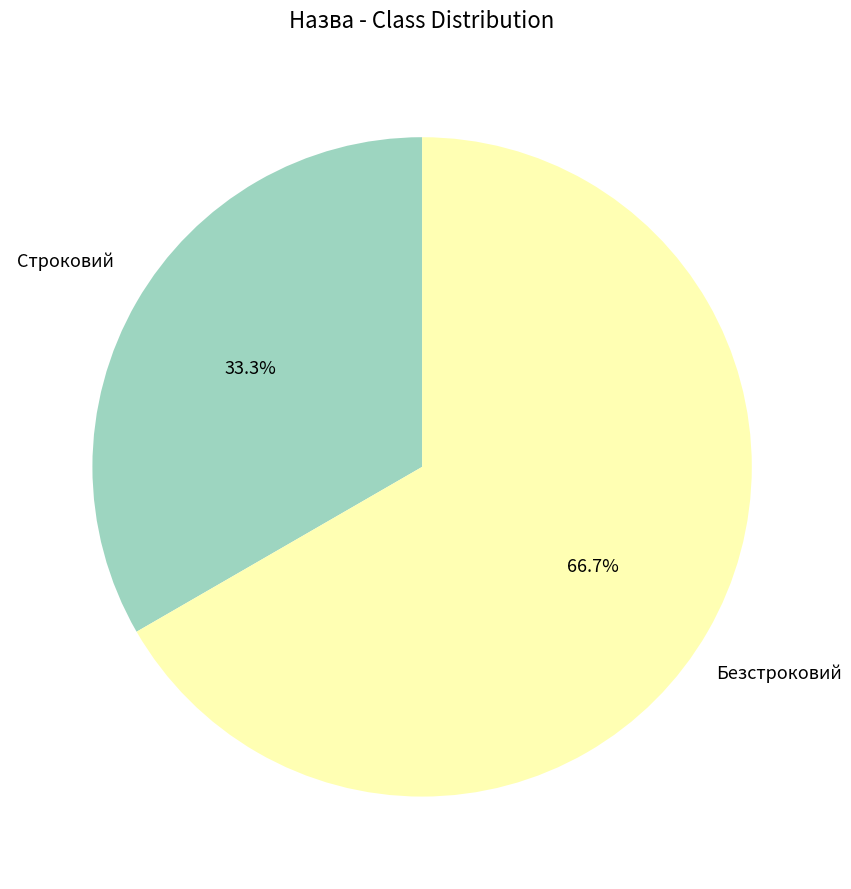

Is it true that Строковий is 33% of the pie?

True